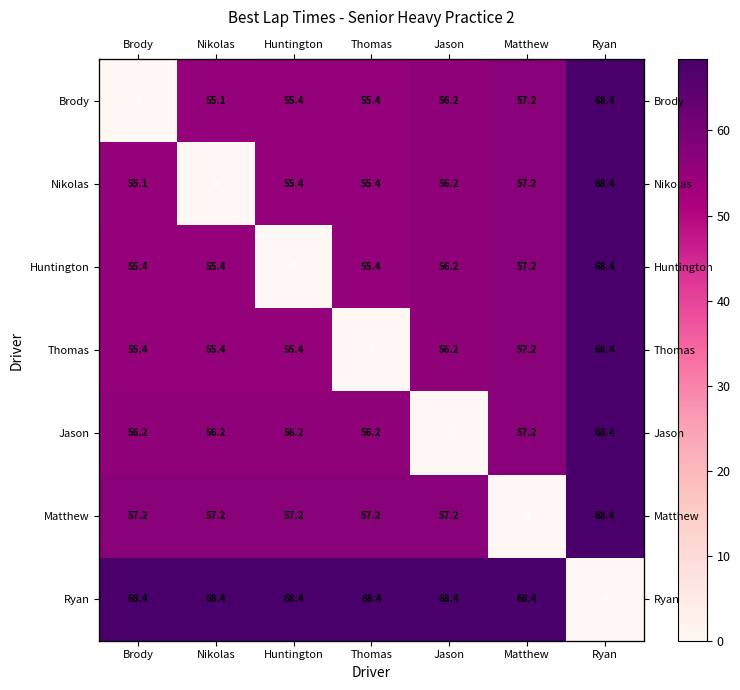

At Jason, list the series in order from smallest to largest.

Jason, Brody, Nikolas, Huntington, Thomas, Matthew, Ryan